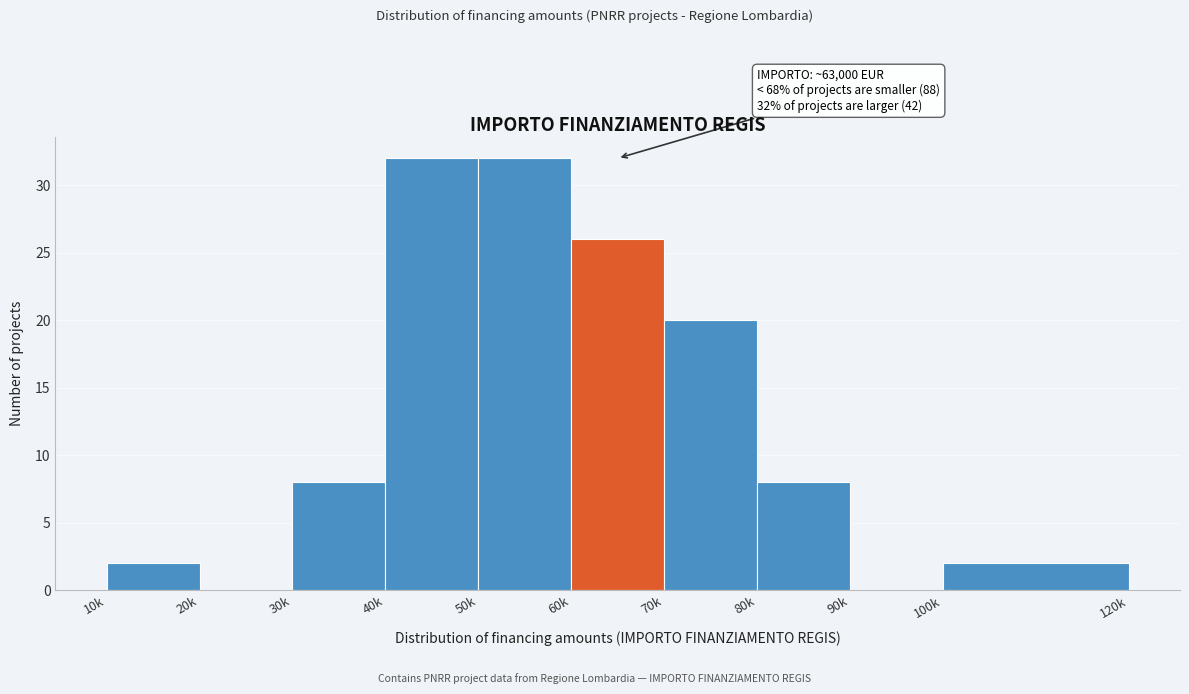

Reading left to right, transcribe all the data shown in this chart.

10k=2	20k=0	30k=8	40k=32	50k=32	60k=26	70k=20	80k=8	90k=0	100k=2